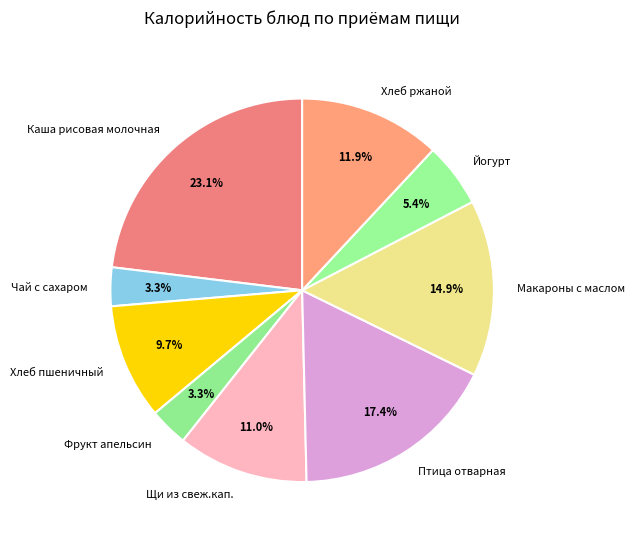

To the nearest percent, what is the difference between the largest and smallest slice percentages?

20%